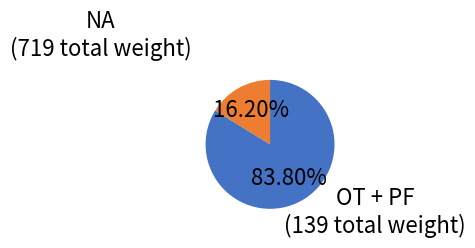

Is there any slice that represents more than half of the pie?

Yes